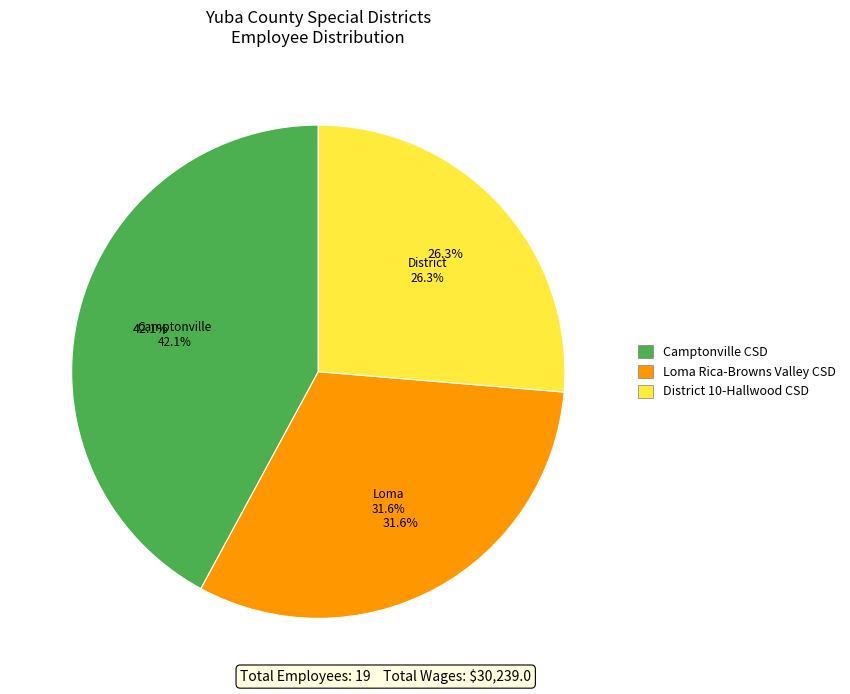

Is it true that Loma Rica-Browns Valley Community Services is 32% of the pie?

True